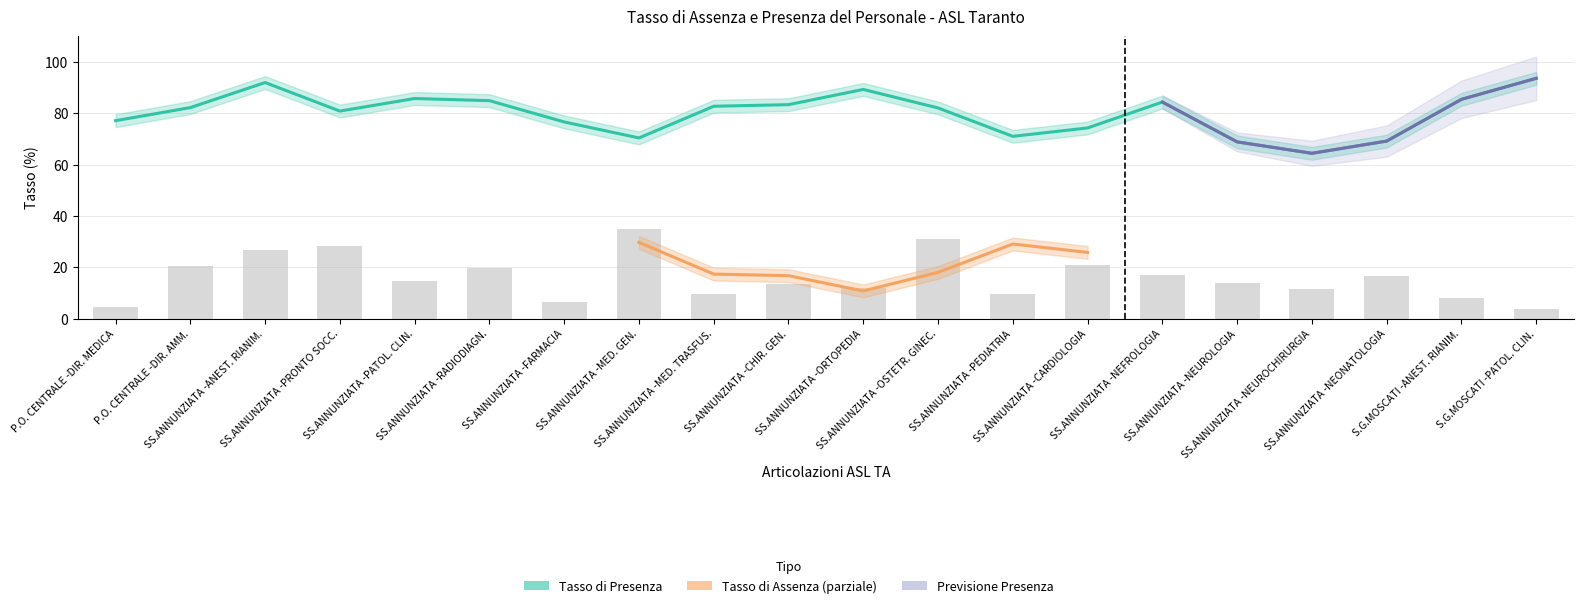

Read the value at SS.ANNUNZIATA -ORTOPEDIA.

89.2